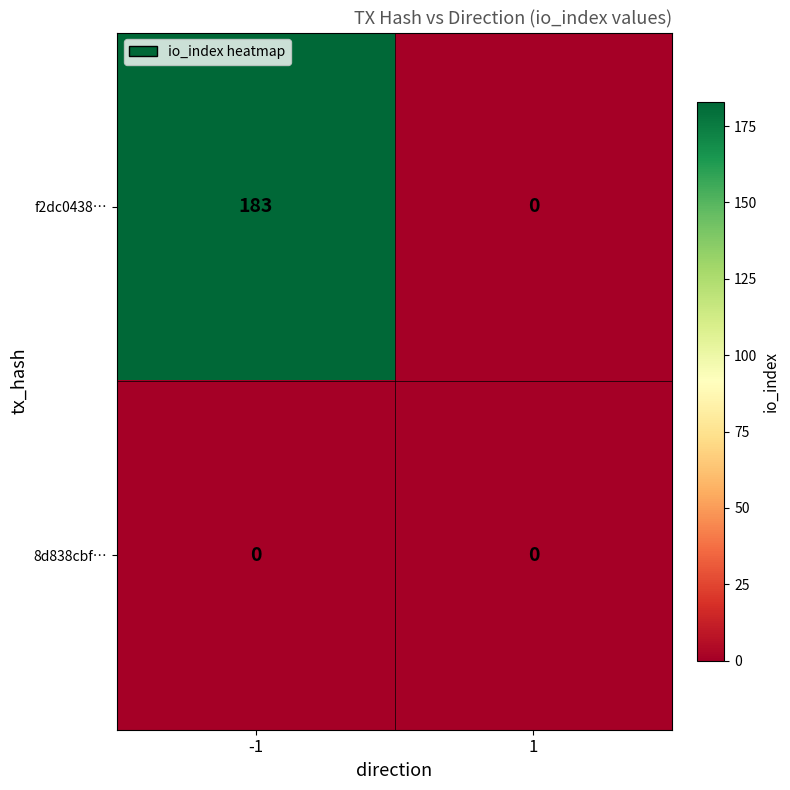

Is it true that f2dc0438… equals 183 at -1?

True